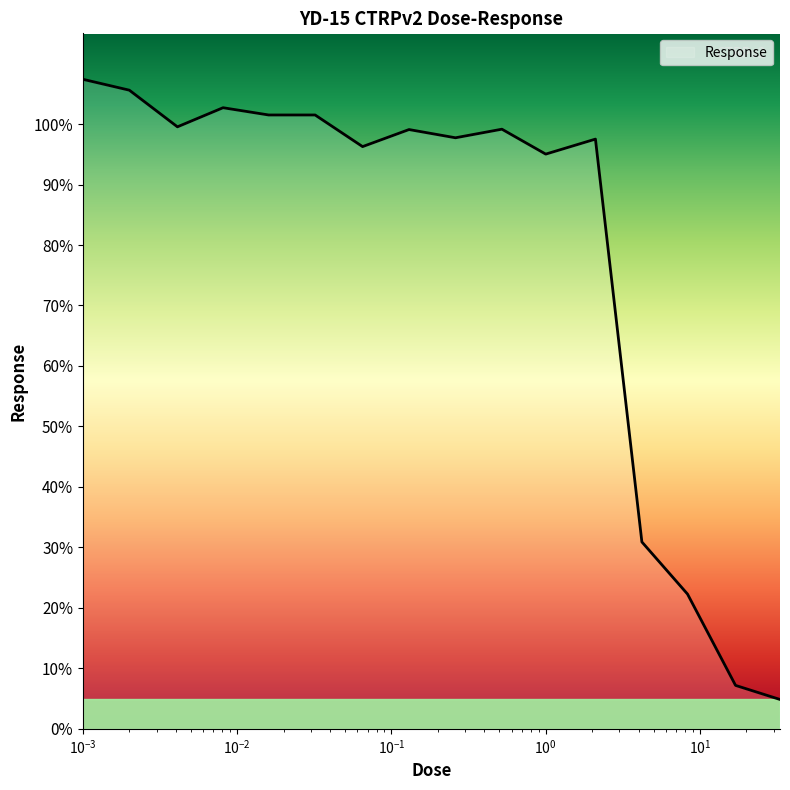

What is the maximum value shown in the chart?

107.4